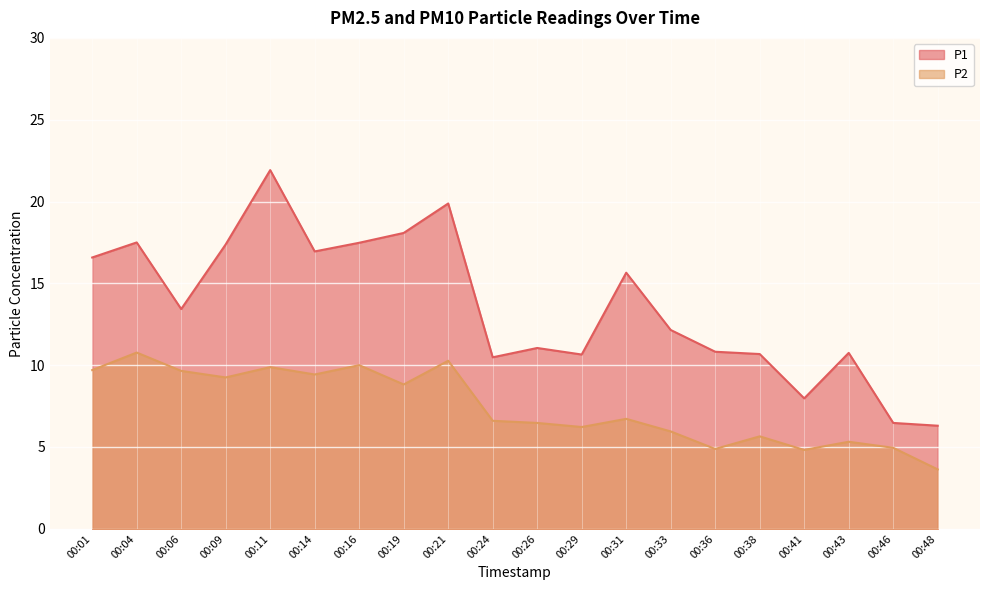

Is the value of P1 at 00:46 greater than the value of P2 at 00:48?

Yes